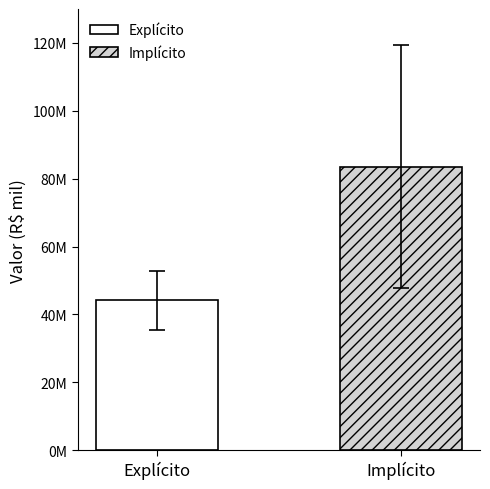

Are the bars grouped side by side (vs. stacked)?

Yes